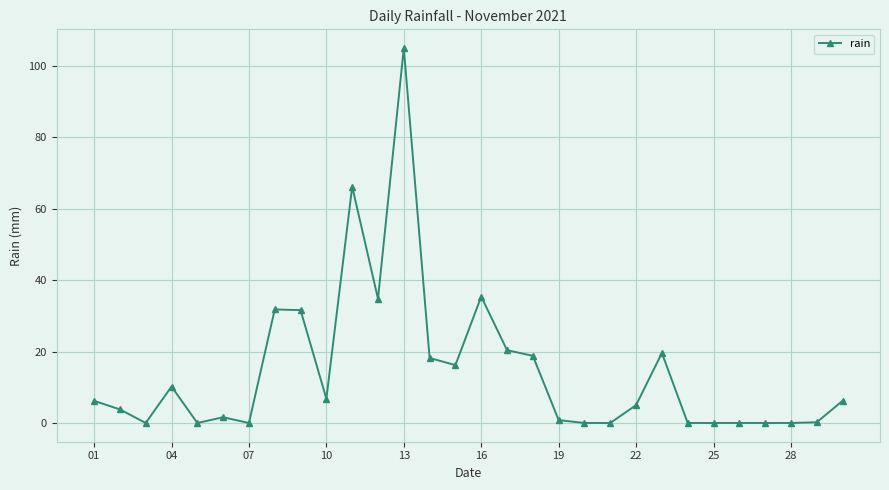

What is the maximum value shown in the chart?

105.0